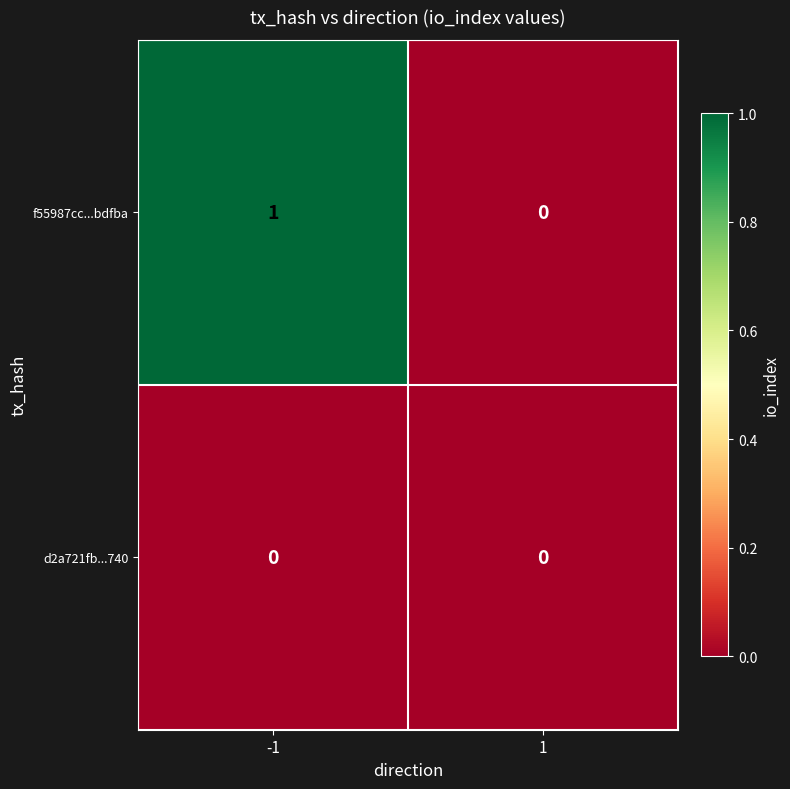

Reading right to left, list all the values displayed in this chart.

f55987cc...bdfba: 0	1
d2a721fb...740: 0	0